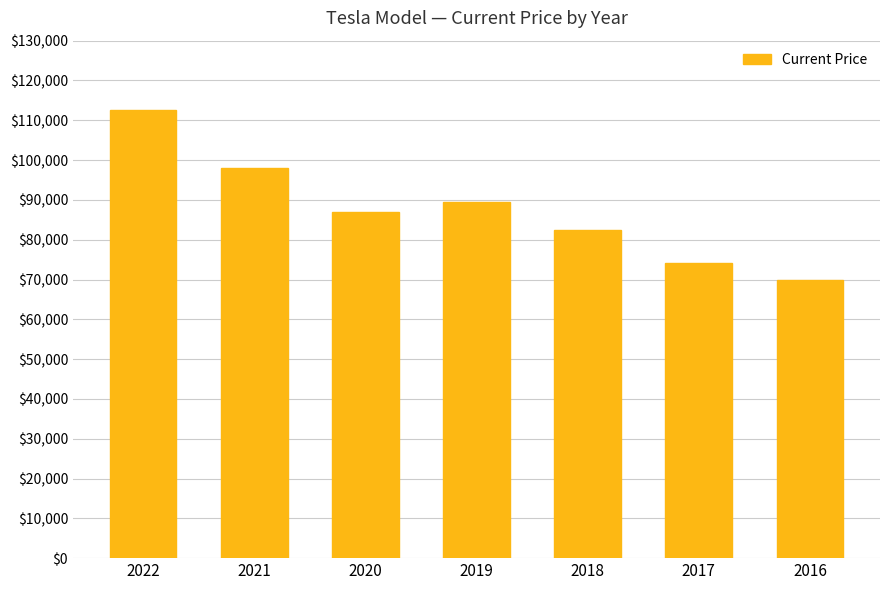

What is the ratio of the value at 2017 to the value at 2018?

0.9